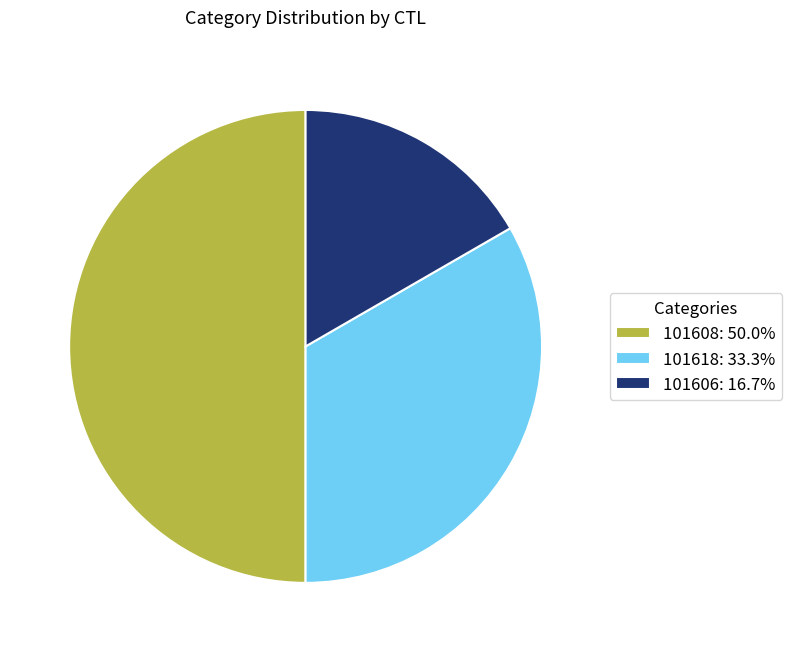

Is the sum of 101606: 16.7% and 101608: 50.0% greater than half?

Yes